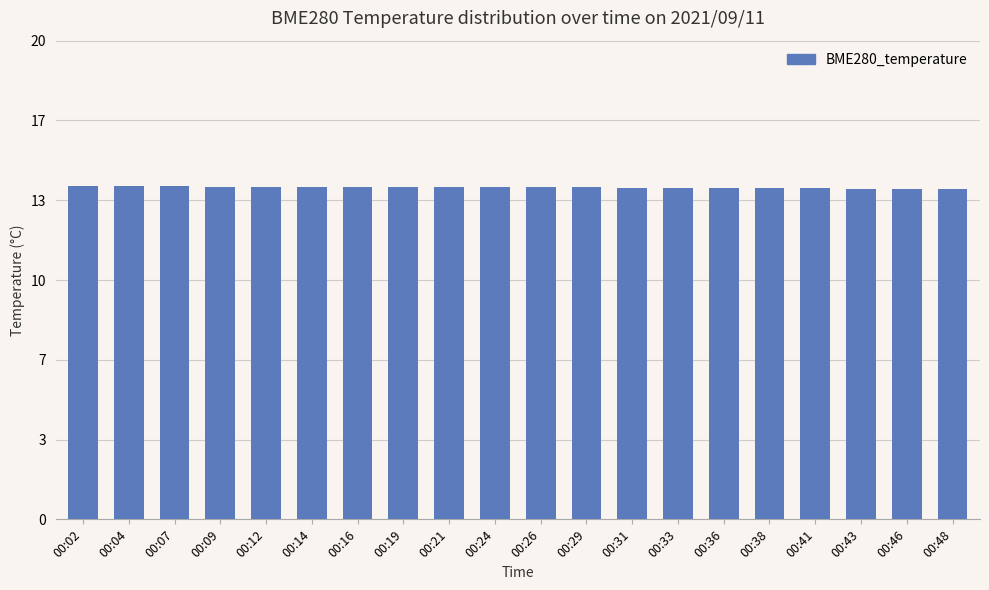

The chart shows a value of 22.3 at 00:48. True or false?

False